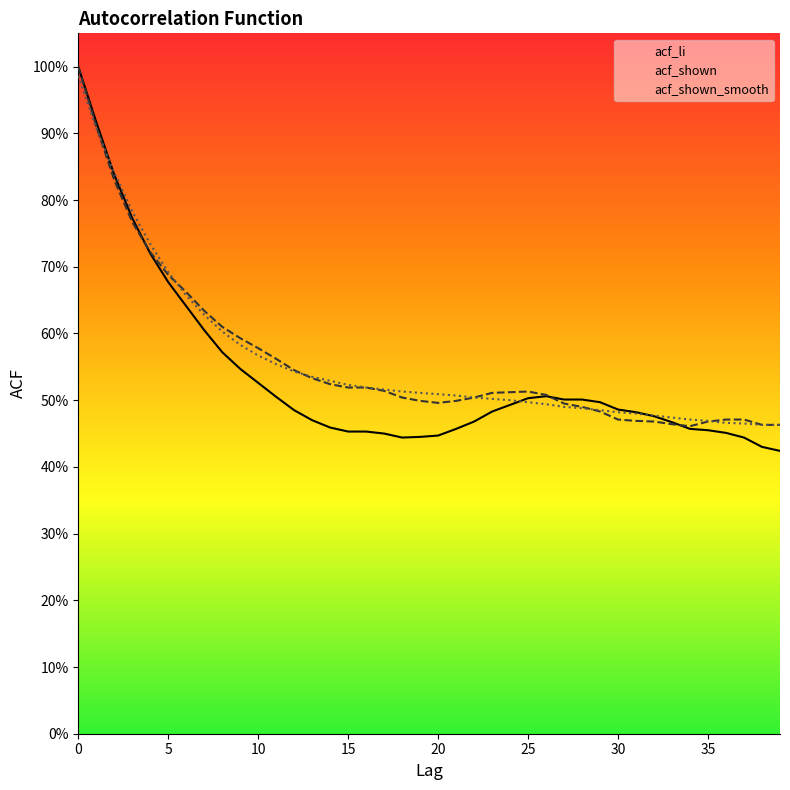

At which label is acf_shown closest to 0?

34